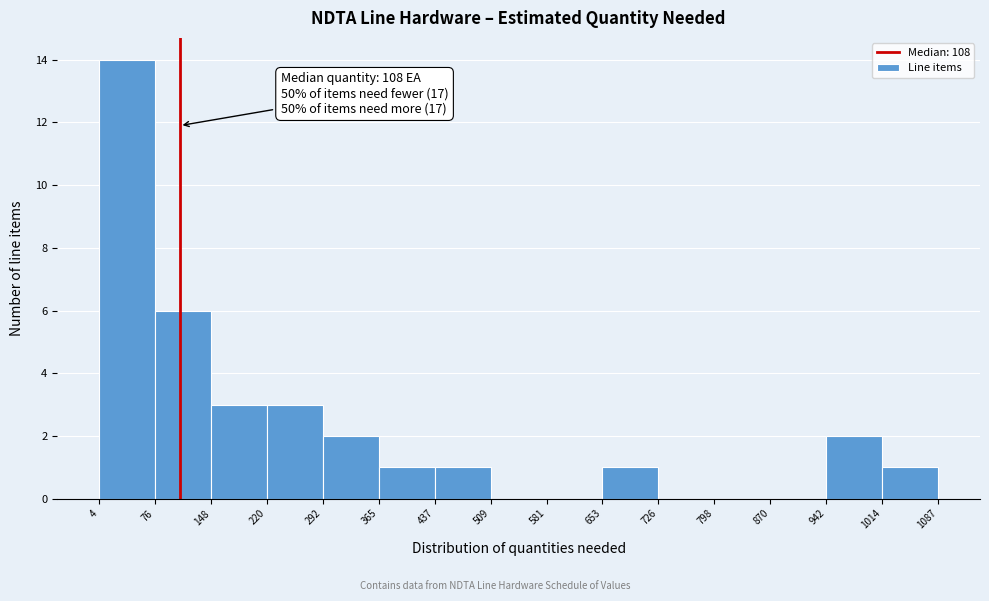

Over which range of the x-axis is the bar tallest?

4 to 76